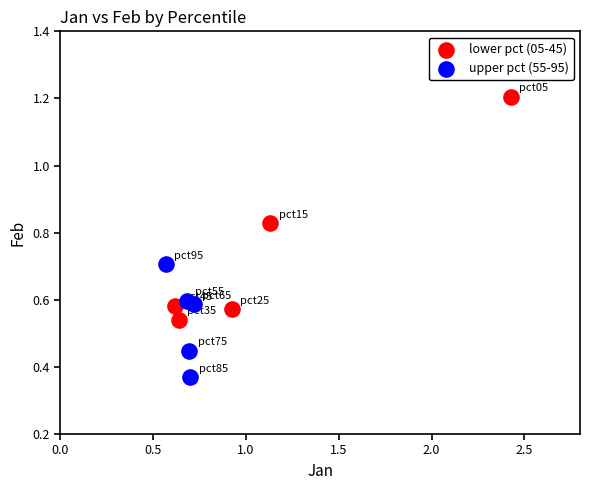

Which series has the largest Y range (max minus min)?

lower pct (05-45)